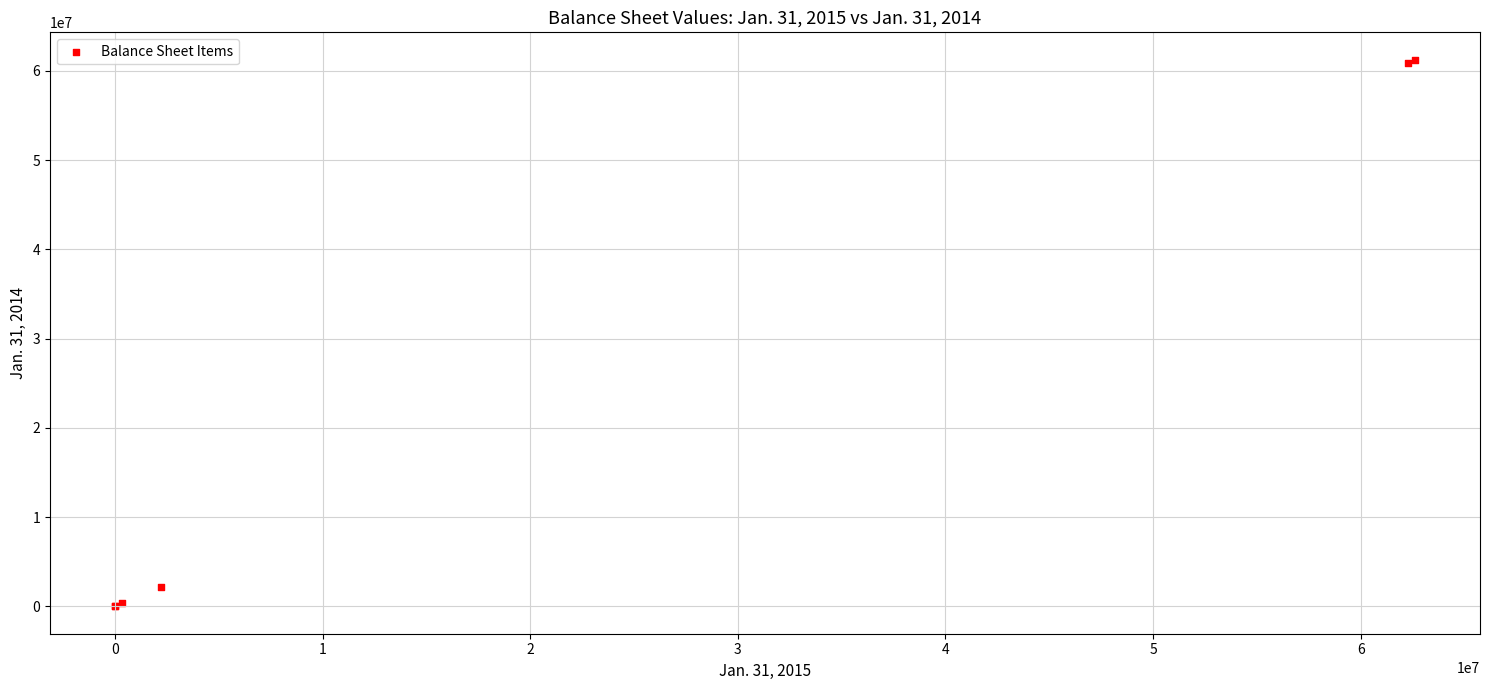

What Y value in the scatter plot is closest to 30626500?

2207000